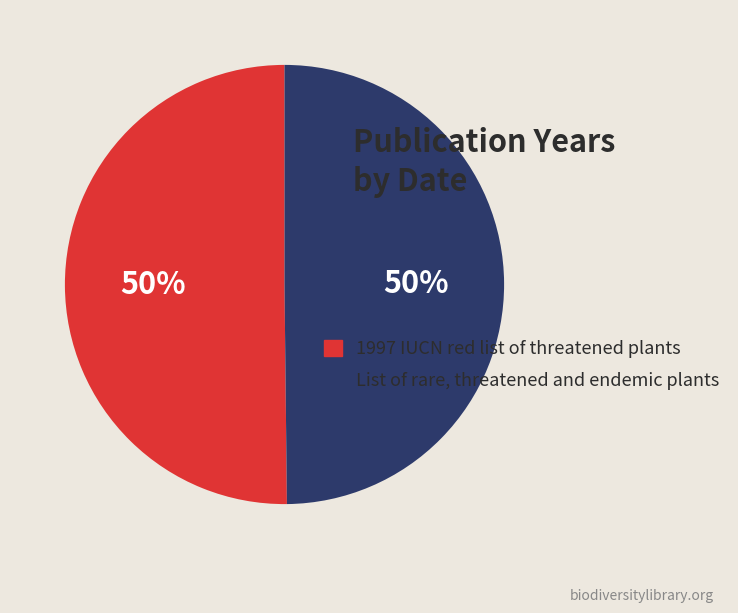

Approximately how many times larger is the value at List of rare, threatened and endemic plants compared to 1997 IUCN red list of threatened plants?

1.0